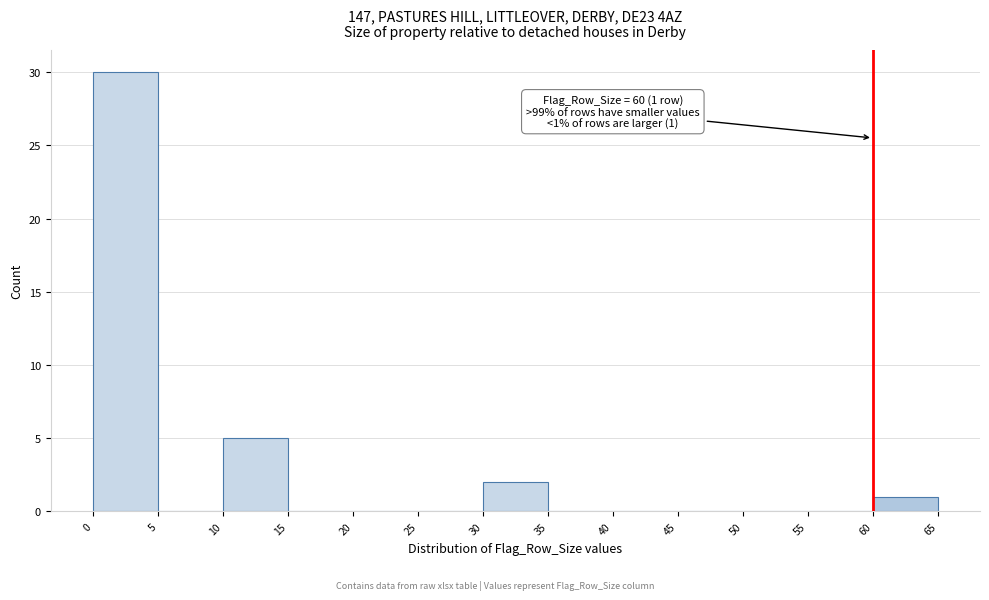

Over which range of the x-axis is the bar tallest?

0 to 5